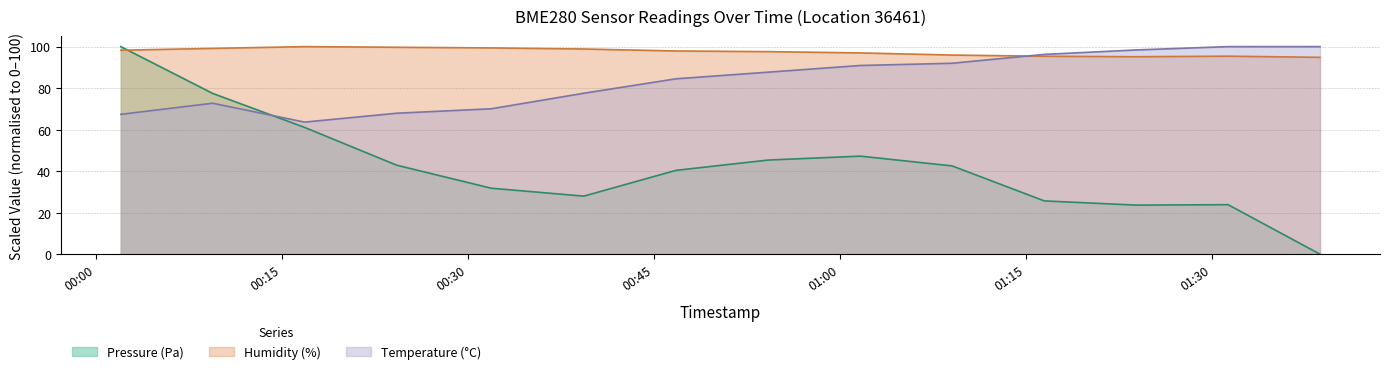

Reading right to left, transcribe all the data shown in this chart.

Pressure (Pa): 2023-02-20T01:38:43=0.0	2023-02-20T01:31:18=23.9	2023-02-20T01:23:54=23.6	2023-02-20T01:16:29=25.7	2023-02-20T01:09:03=42.5	2023-02-20T01:01:39=47.2	2023-02-20T00:54:14=45.4	2023-02-20T00:46:47=40.4	2023-02-20T00:39:21=28.0	2023-02-20T00:31:53=31.8	2023-02-20T00:24:16=42.9	2023-02-20T00:16:50=61.1	2023-02-20T00:09:25=77.5	2023-02-20T00:02:01=100.0
Humidity (%): 2023-02-20T01:38:43=94.8	2023-02-20T01:31:18=95.4	2023-02-20T01:23:54=95.1	2023-02-20T01:16:29=95.4	2023-02-20T01:09:03=95.9	2023-02-20T01:01:39=97.0	2023-02-20T00:54:14=97.6	2023-02-20T00:46:47=97.9	2023-02-20T00:39:21=98.9	2023-02-20T00:31:53=99.4	2023-02-20T00:24:16=99.7	2023-02-20T00:16:50=100.0	2023-02-20T00:09:25=99.1	2023-02-20T00:02:01=98.3
Temperature (C): 2023-02-20T01:38:43=100.0	2023-02-20T01:31:18=100.0	2023-02-20T01:23:54=98.4	2023-02-20T01:16:29=96.3	2023-02-20T01:09:03=92.0	2023-02-20T01:01:39=90.9	2023-02-20T00:54:14=87.7	2023-02-20T00:46:47=84.5	2023-02-20T00:39:21=77.5	2023-02-20T00:31:53=70.1	2023-02-20T00:24:16=67.9	2023-02-20T00:16:50=63.6	2023-02-20T00:09:25=72.7	2023-02-20T00:02:01=67.4